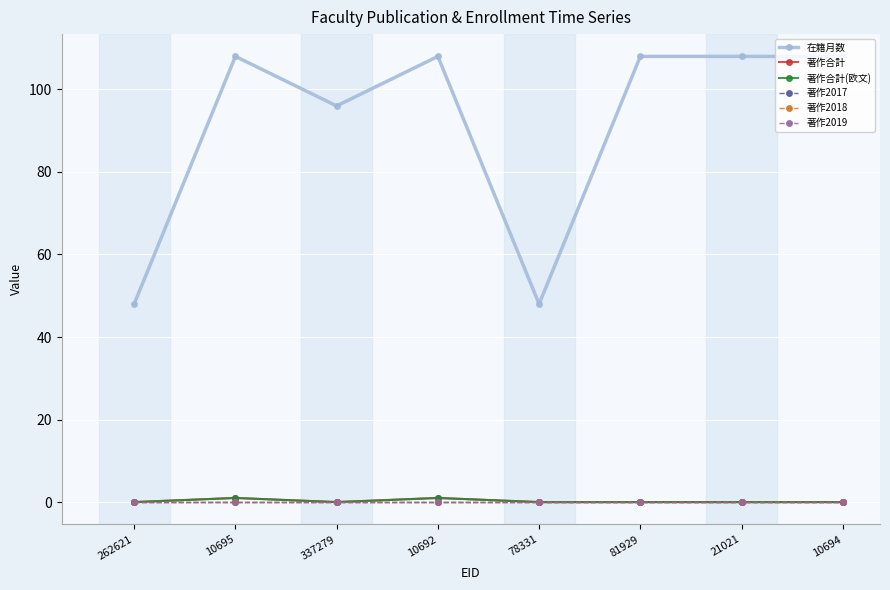

What is the difference between the second highest and second lowest values in the 在籍月数 series?

60